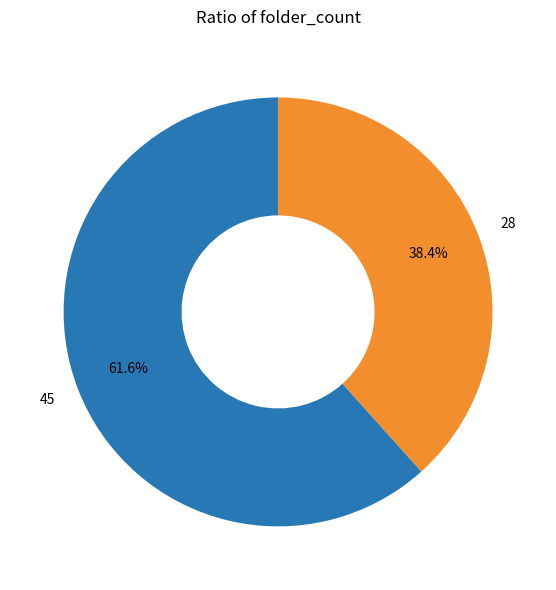

Is there a majority slice in this chart?

Yes